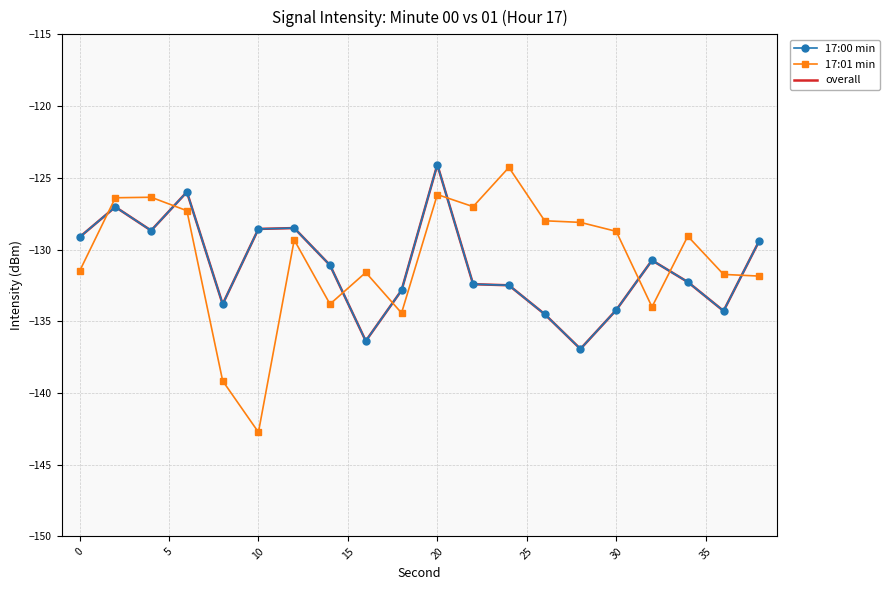

What are all the series names shown in the legend?

17:00 min, 17:01 min, overall